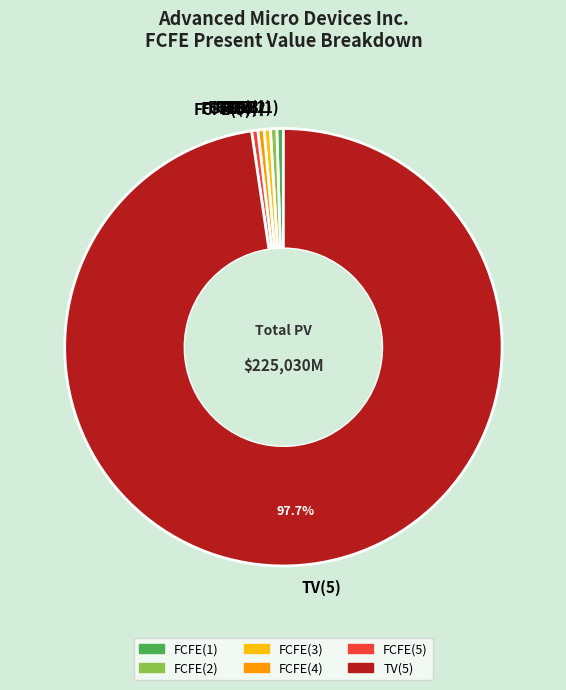

Do FCFE(4) and FCFE(3) together represent more than half of the pie?

No